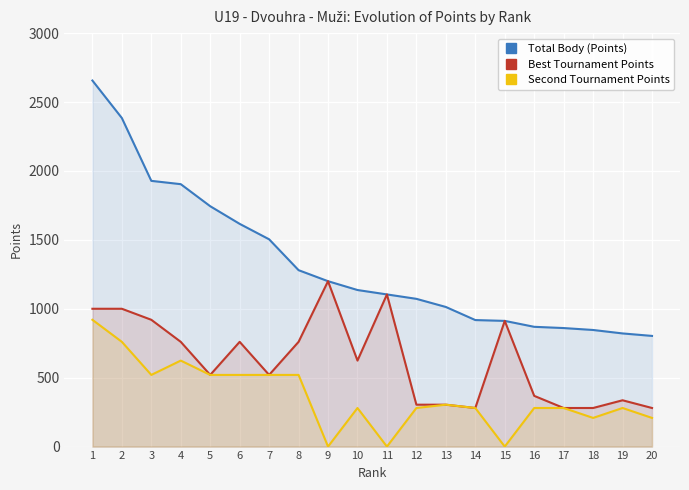

True or false: Second Tournament Points and Best Tournament Points intersect in this chart.

False